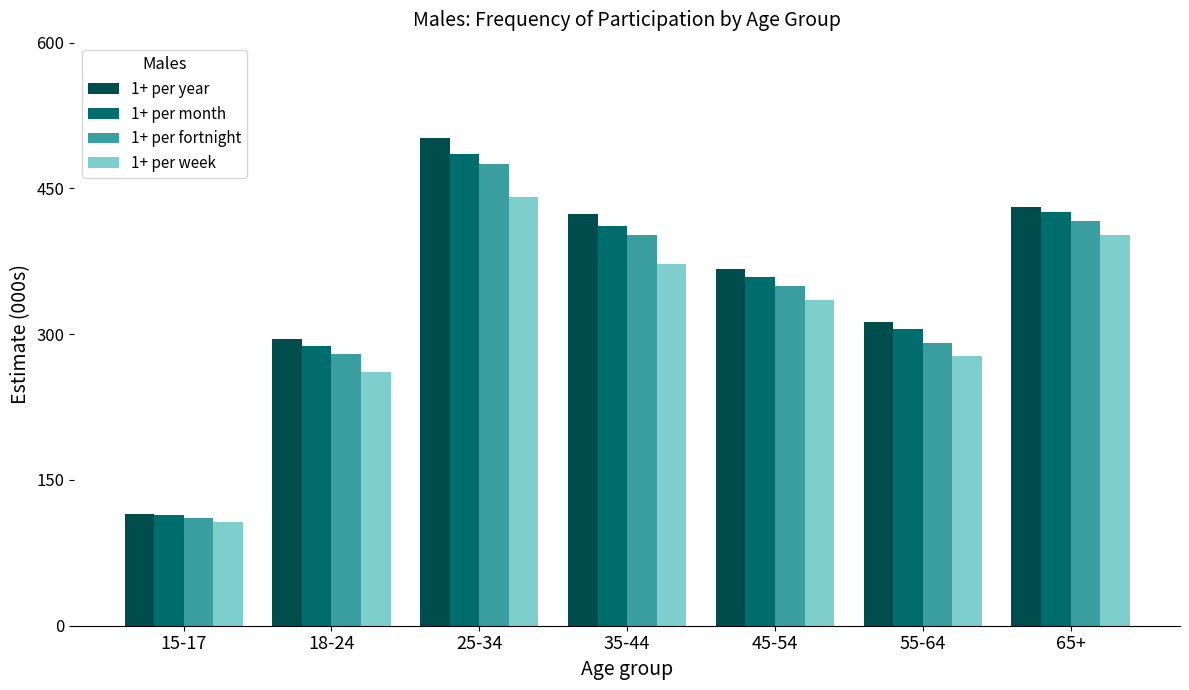

What is the value of the 1+ per week bar at the 4th from the left?

372.0